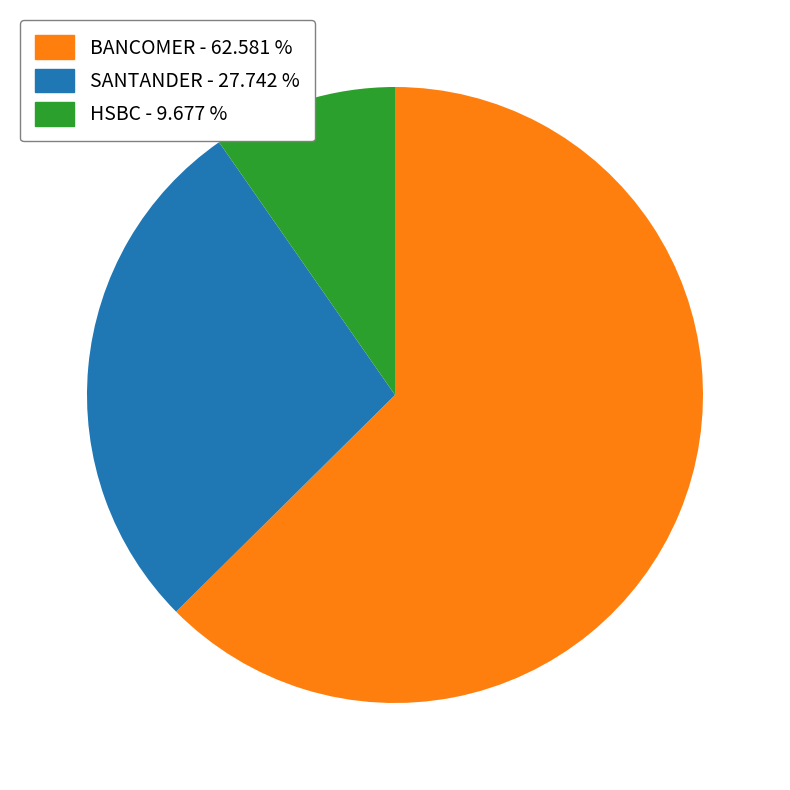

Which category has the biggest portion of the pie?

BANCOMER